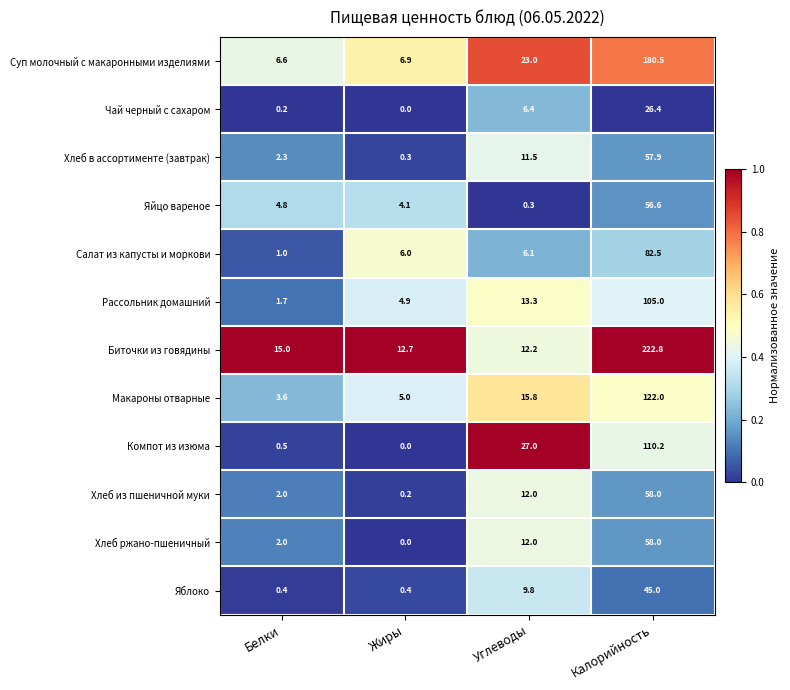

At which category is the sum across all series the highest?

Калорийность